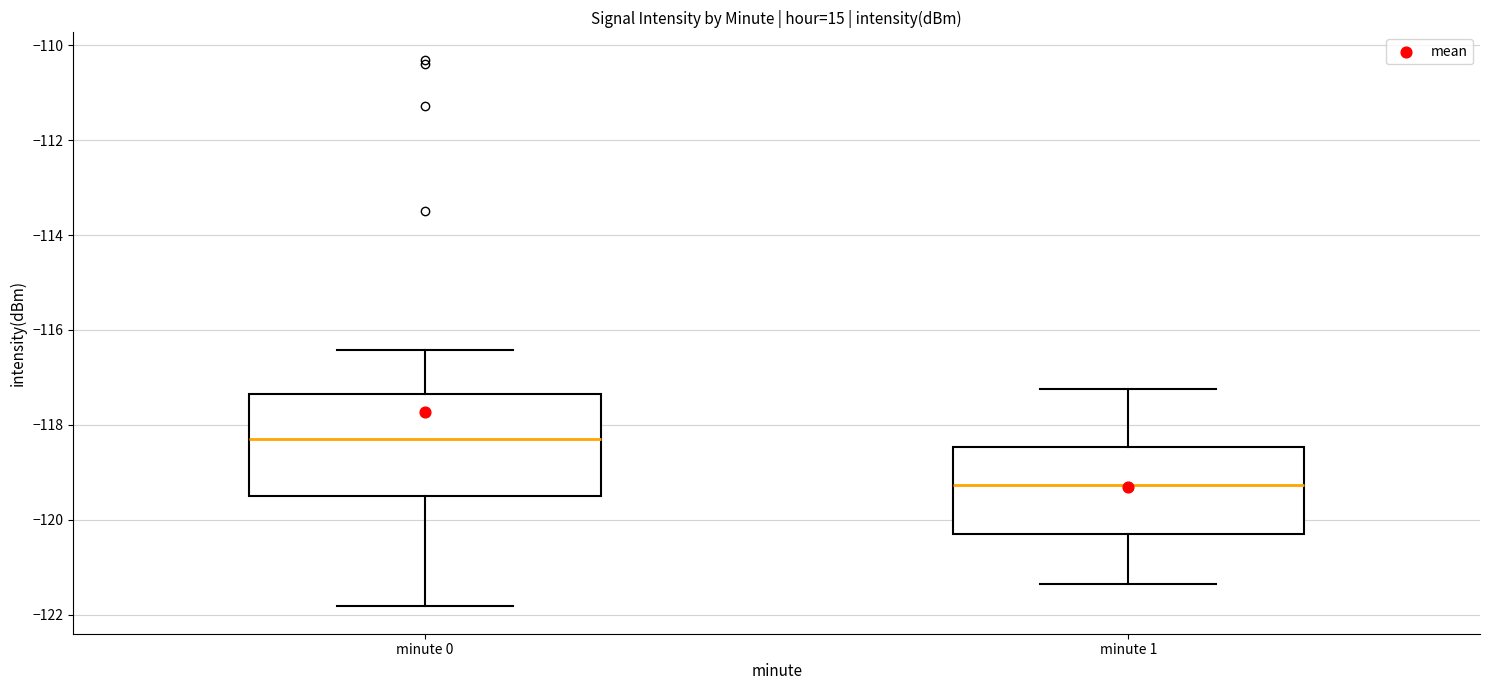

Reading left to right, read every box against the y-axis: the position of its median line, the range the box covers, and the ends of its whiskers. The values are not printed on the chart, so give them approximately, as read against the axis.

minute 0: median -118.2, box -119.4 to -117.4, whiskers -121.8 to -116.4
minute 1: median -119.2, box -120.2 to -118.4, whiskers -121.4 to -117.2